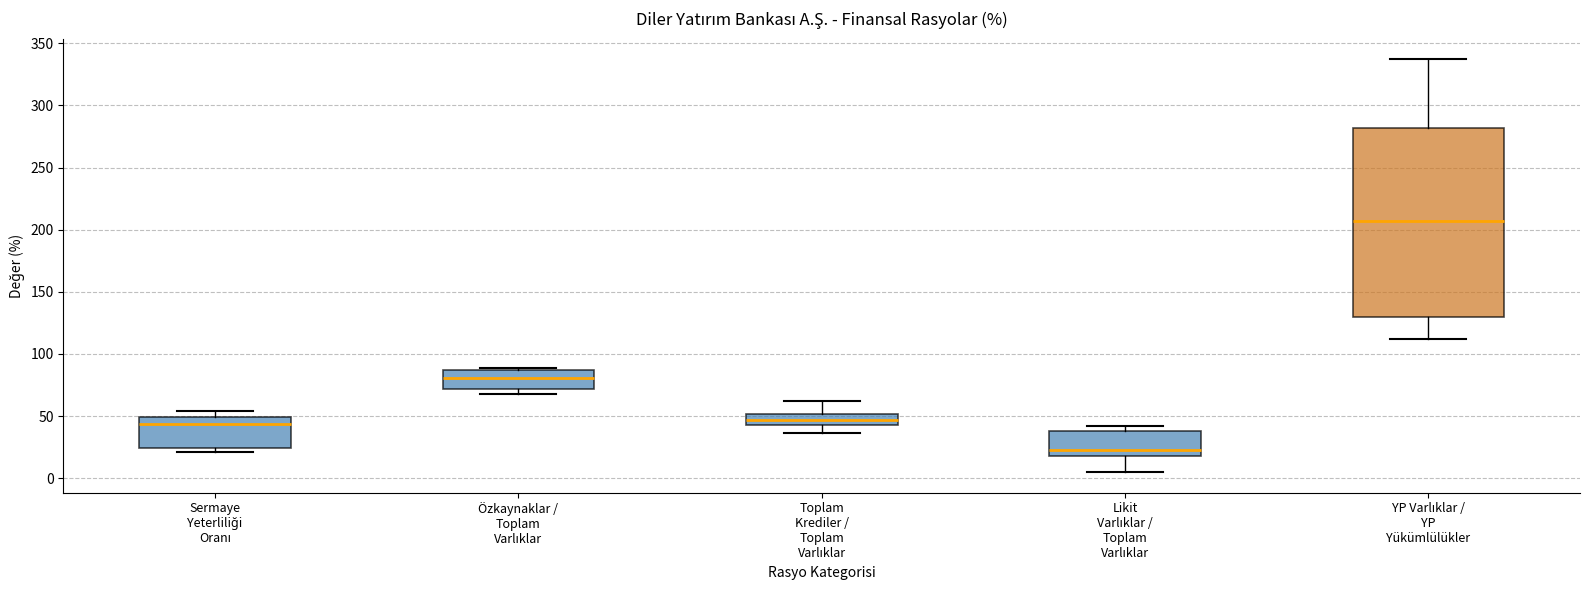

Reading left to right, read every box against the y-axis: the position of its median line, the range the box covers, and the ends of its whiskers. The values are not printed on the chart, so give them approximately, as read against the axis.

Sermaye Yeterliliği Oranı: median 45, box 25 to 50, whiskers 20 to 55
Özkaynaklar / Toplam Varlıklar: median 80, box 70 to 85, whiskers 70 (just below the box's lower edge) to 90
Toplam Krediler / Toplam Varlıklar: median 45 (inside the box), box 45 to 50, whiskers 35 to 60
Likit Varlıklar / Toplam Varlıklar: median 25, box 20 to 40, whiskers 5 to 40 (just above the box's upper edge)
YP Varlıklar / YP Yükümlülükler: median 205, box 130 to 280, whiskers 110 to 335